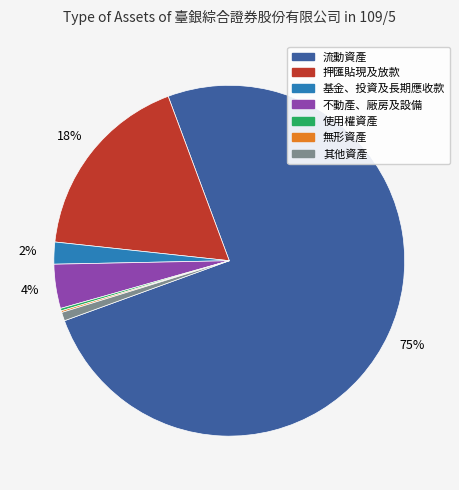

Which has a higher value, 押匯貼現及放款 or 流動資產?

流動資產